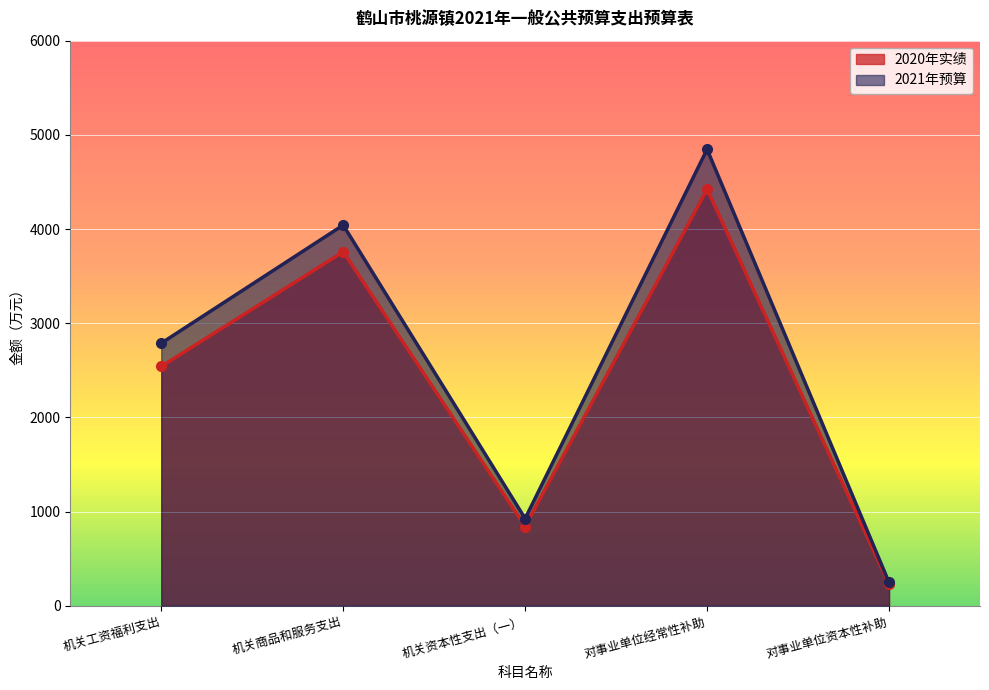

How many 2021年预算 values are between 926 and 4042?

3